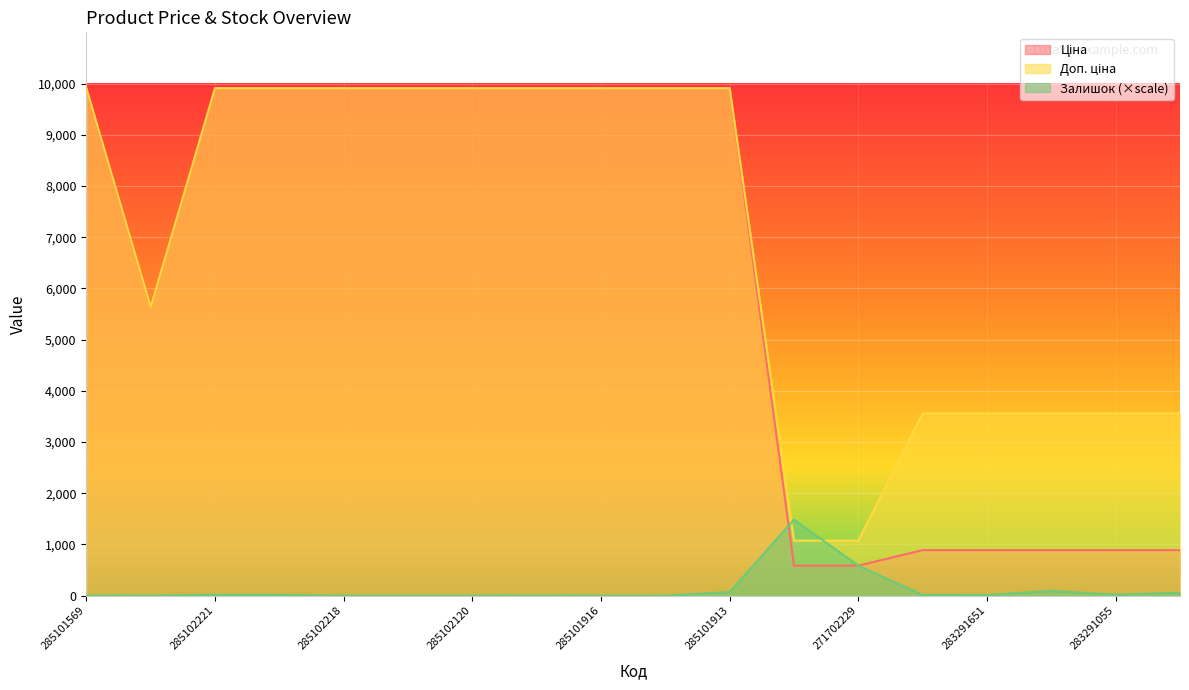

What is the difference between the Доп. ціна values at 283291650 and 285102221?

6348.8